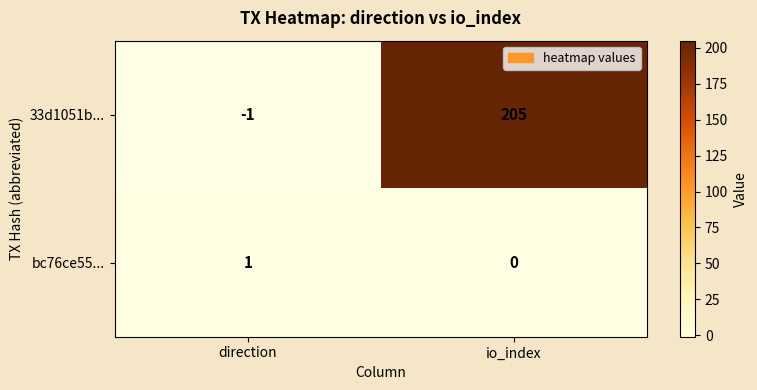

Count the number of data series in this chart.

2